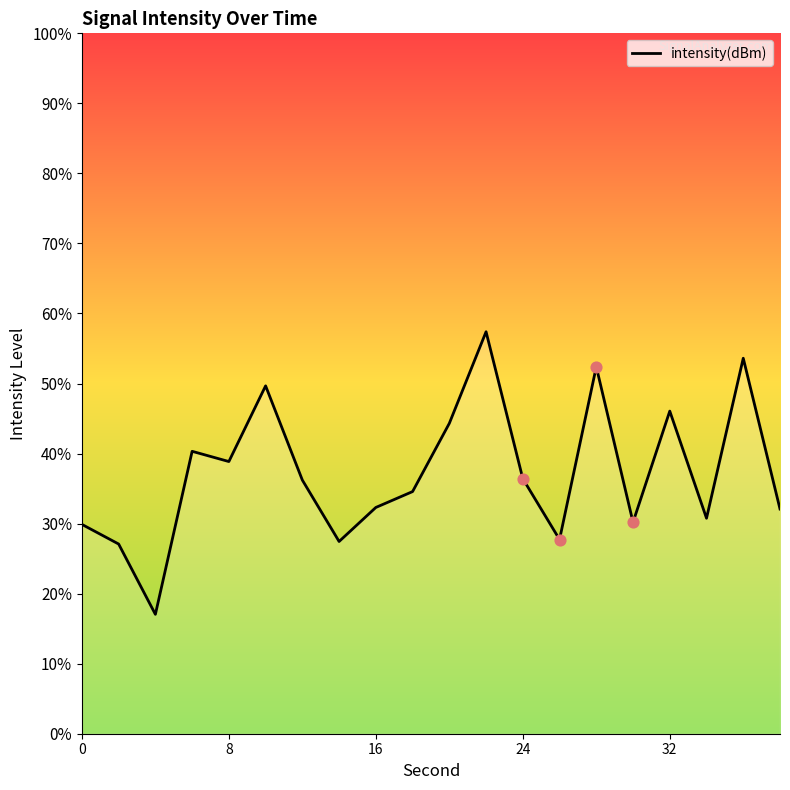

What is the change in value from 0 to 4?

-1.5